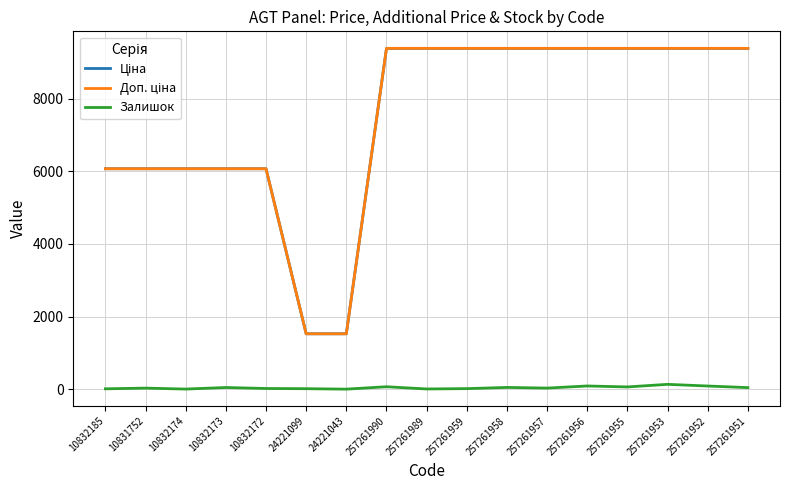

What is the spread (max minus min) of values at 10832173?

6018.2